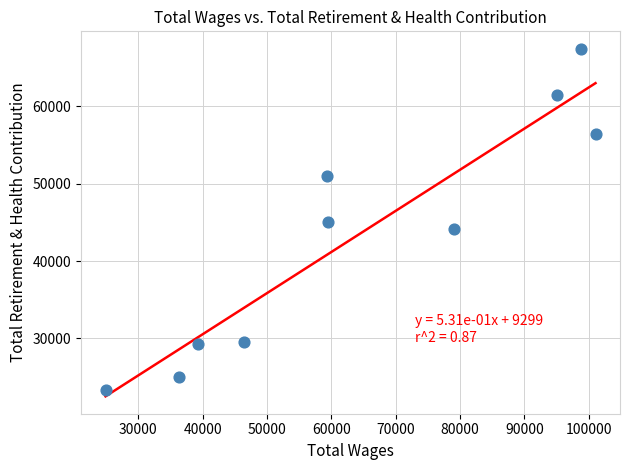

What is the average Y value?

43274